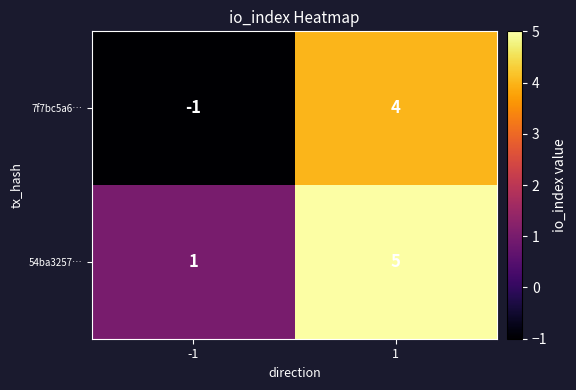

Reading left to right, transcribe all the data shown in this chart.

7f7bc5a6…: -1	4
54ba3257…: 1	5